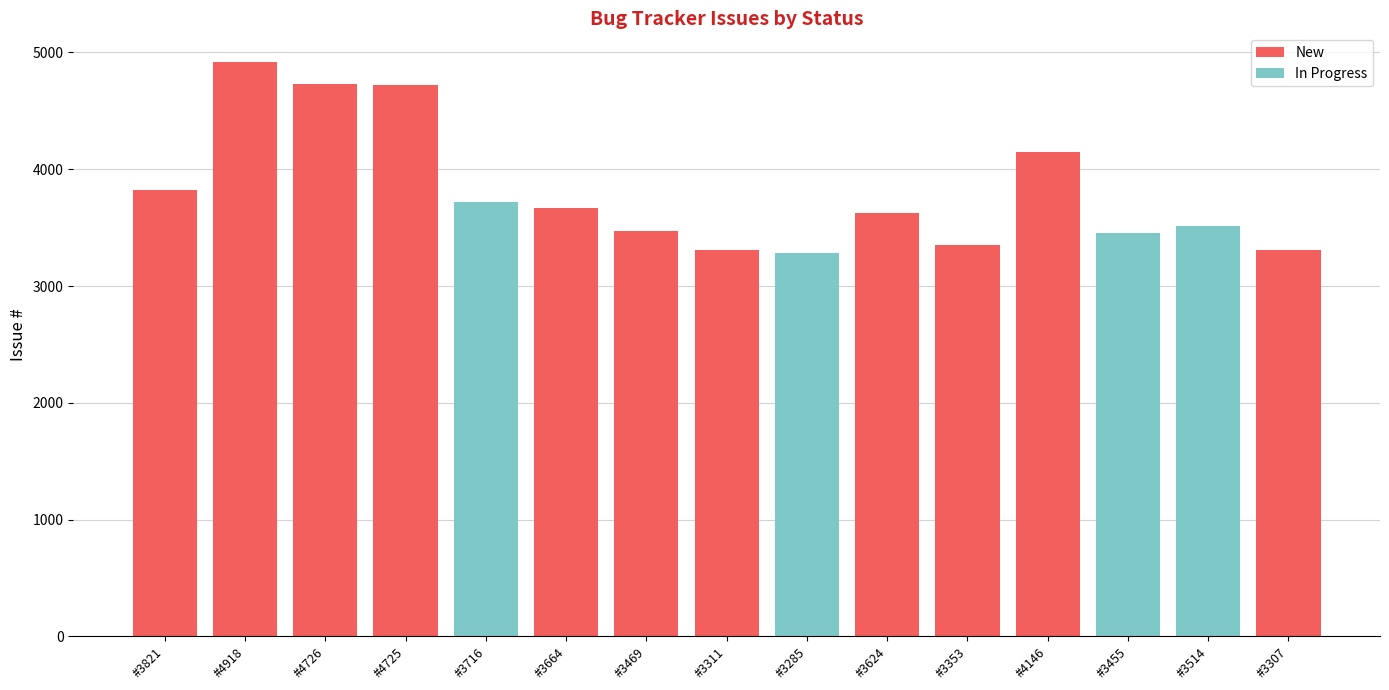

Are the bars grouped side by side (vs. stacked)?

Yes